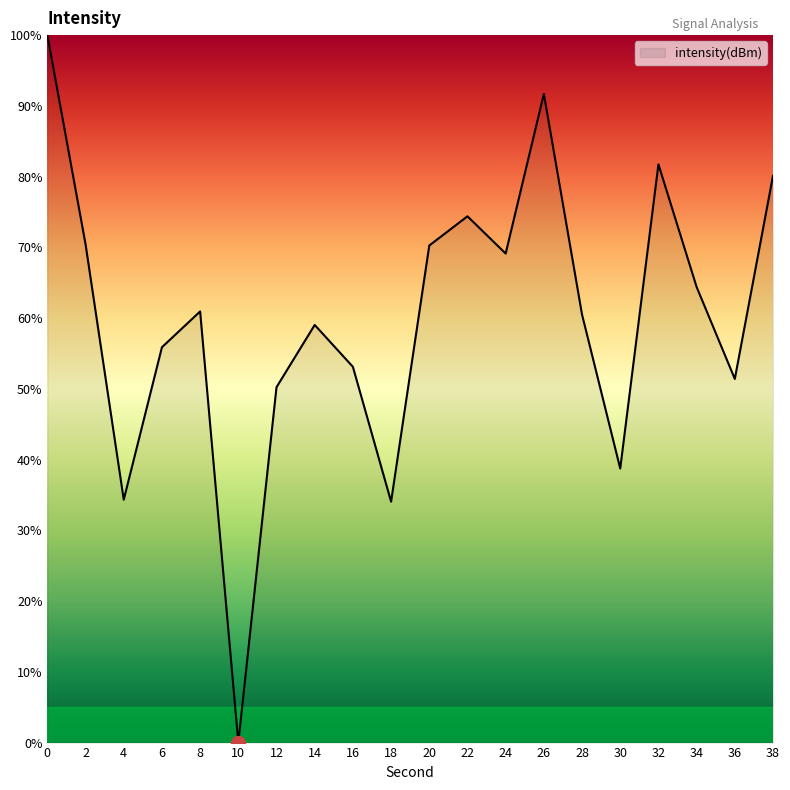

What is the difference between the values at 10 and 4?

34.3